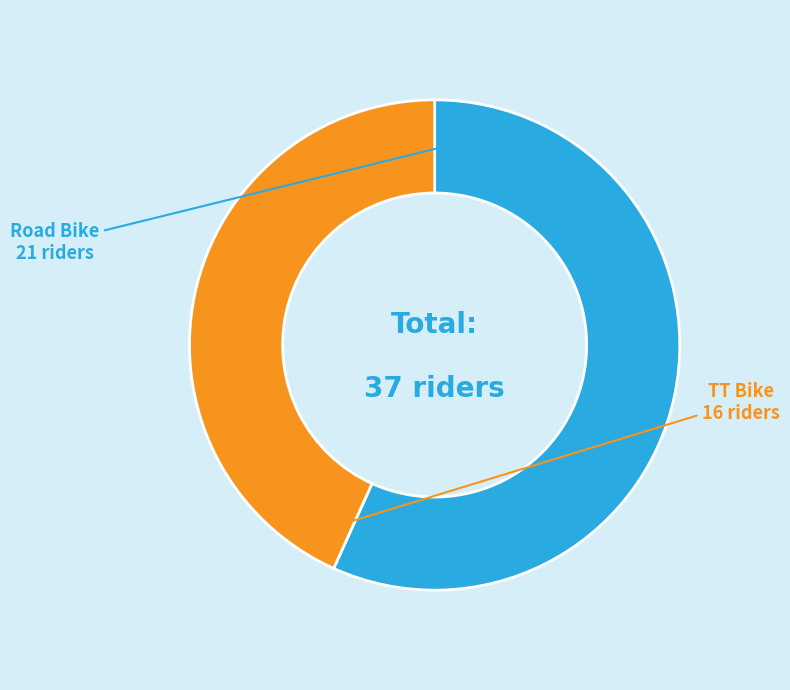

What is the smallest slice in the pie chart?

TT Bike